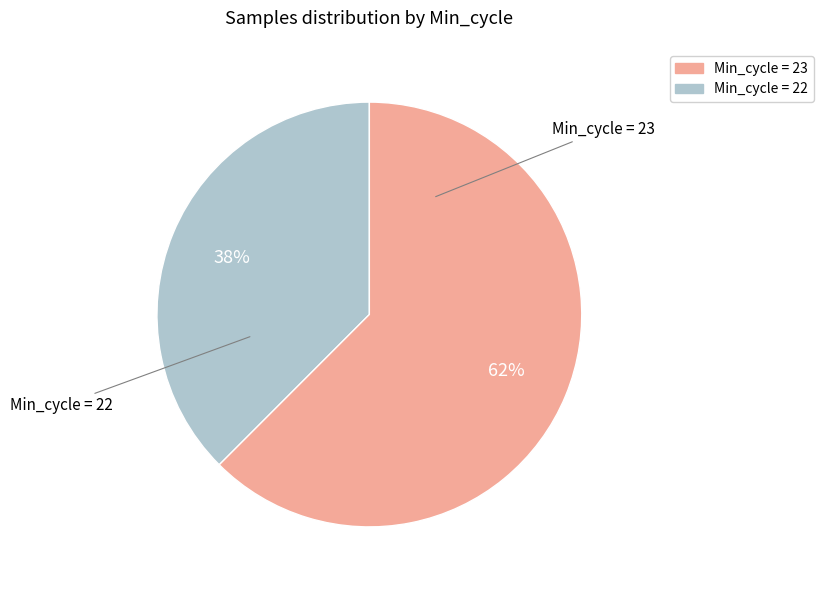

Count the number of slices in the pie.

2